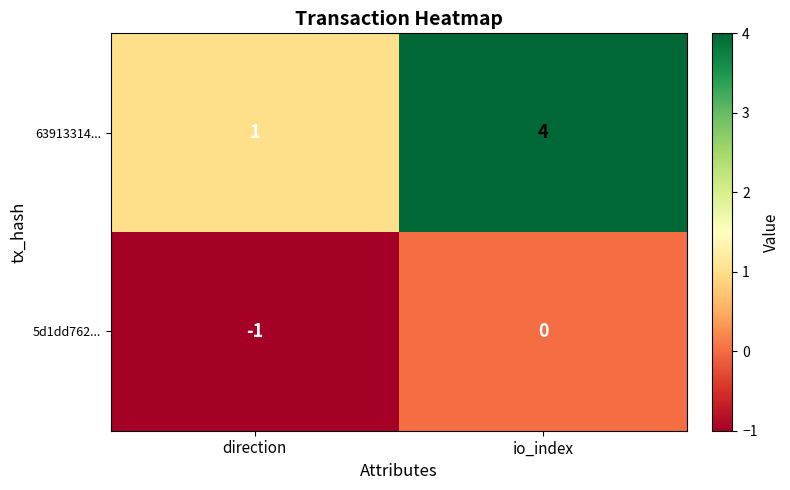

What is the total value across all series at io_index?

4